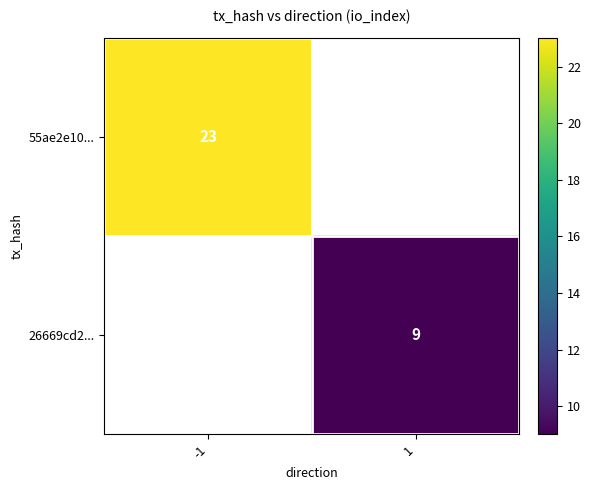

Is it true that 26669cd2... equals 9 at 1?

True